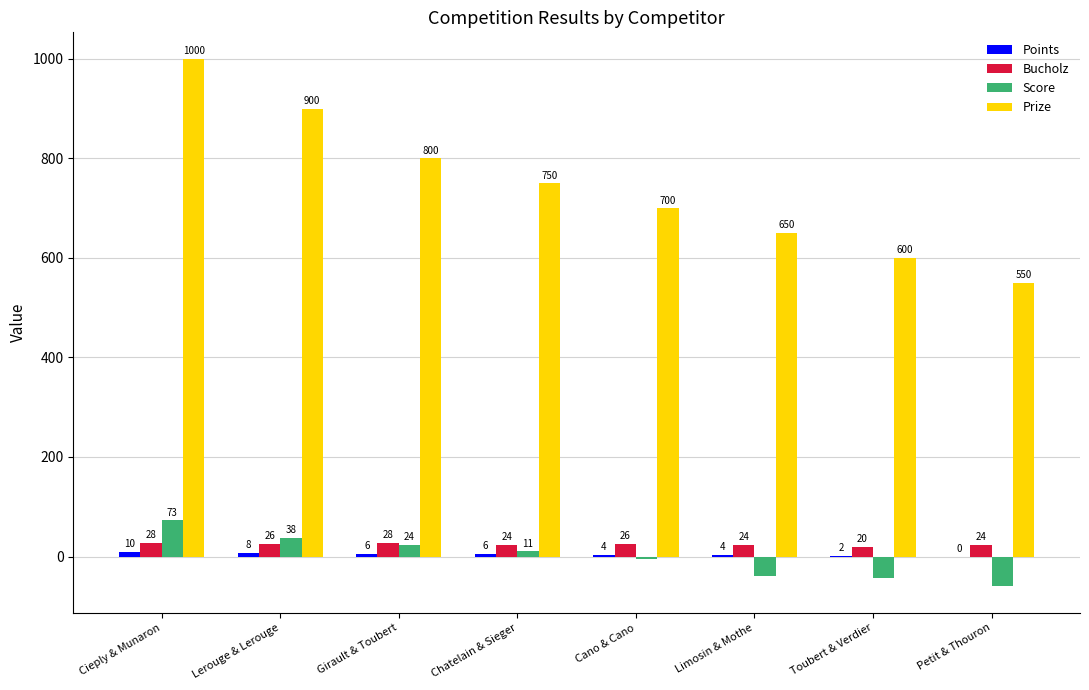

Are the bars horizontal?

No